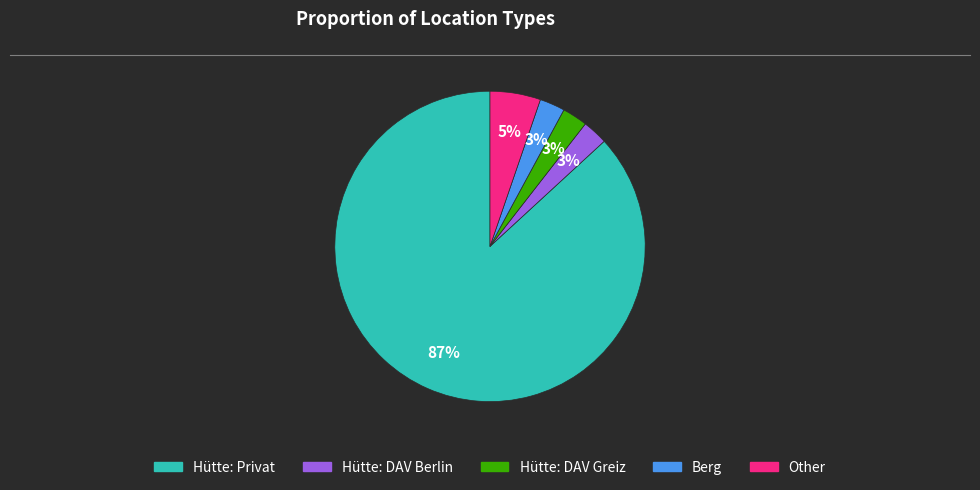

Is Hütte: Privat the majority of the pie?

Yes